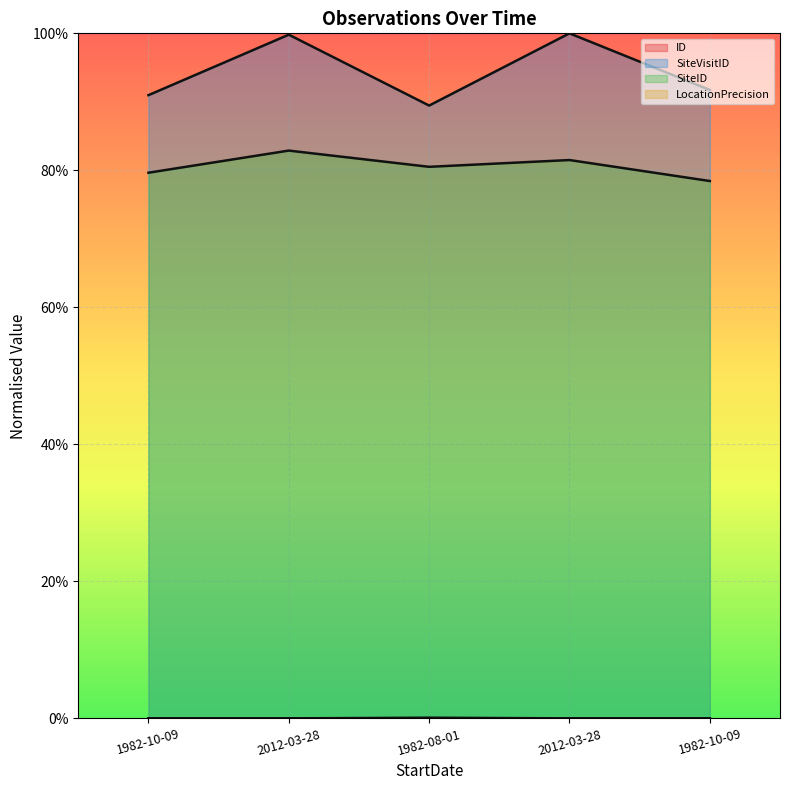

Which series changed the most between 1982-10-09 and 2012-03-28?

SiteVisitID